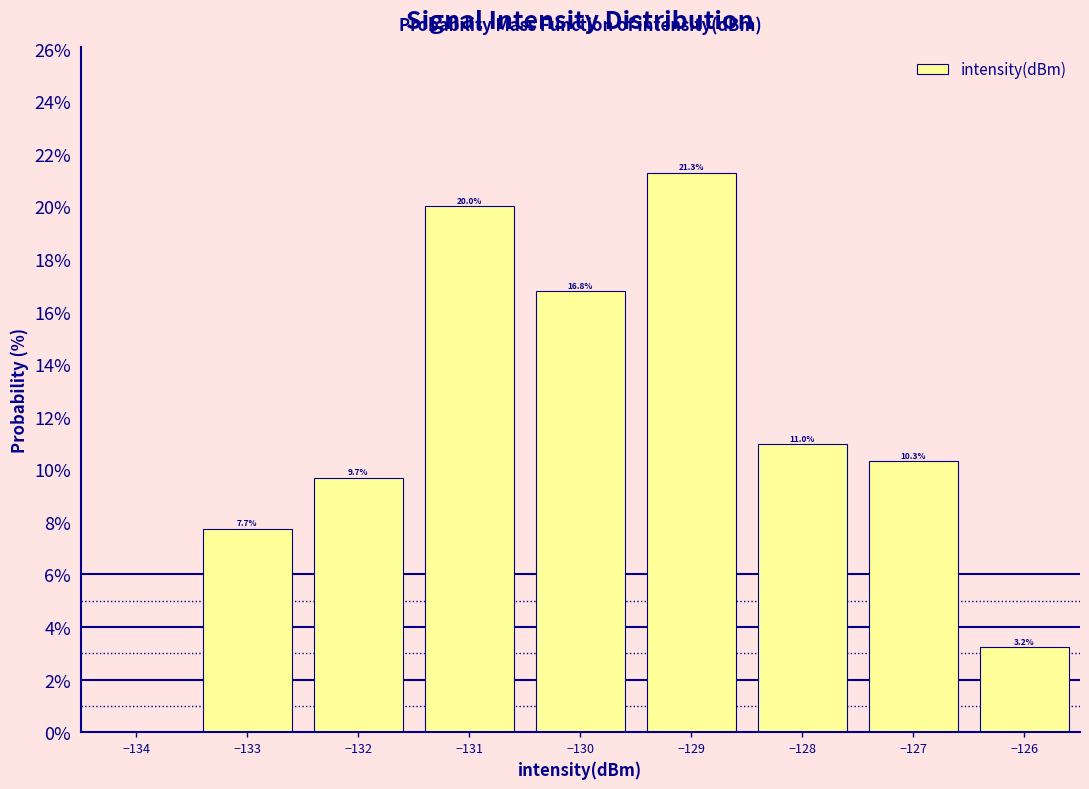

Over which range of the x-axis is the bar tallest?

-129.5 to -128.5